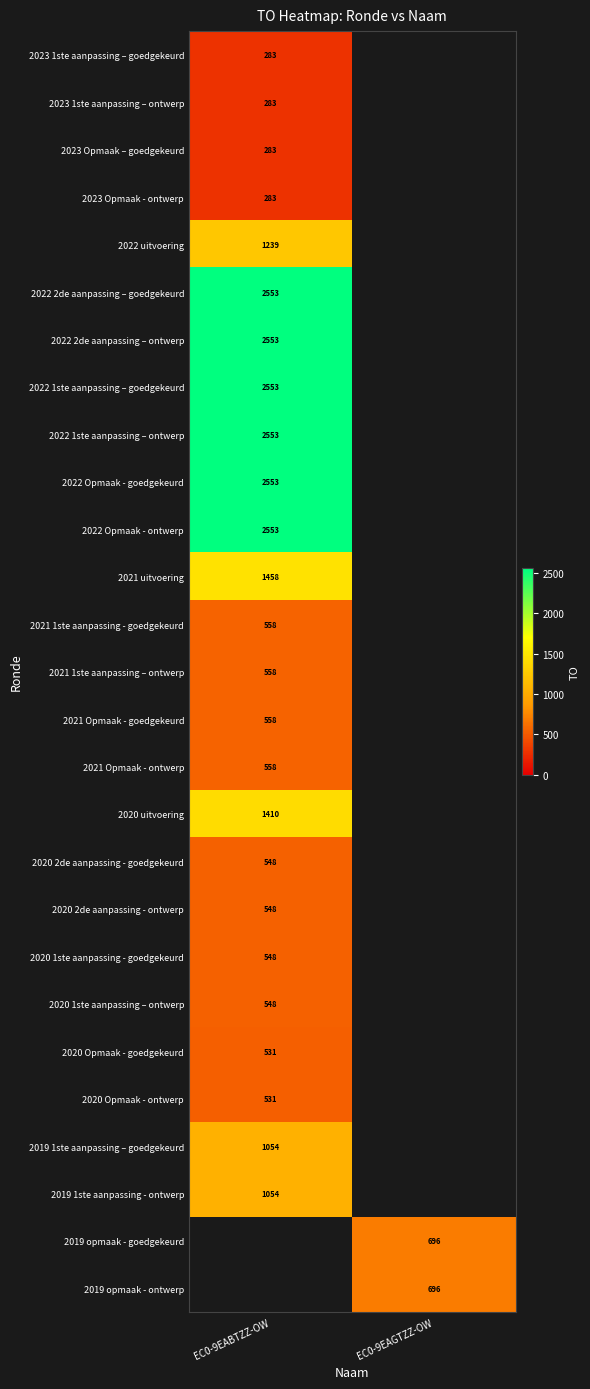

True or false: 2022 1ste aanpassing – ontwerp has a value of 3623 at EC0-9EABTZZ-OW.

False